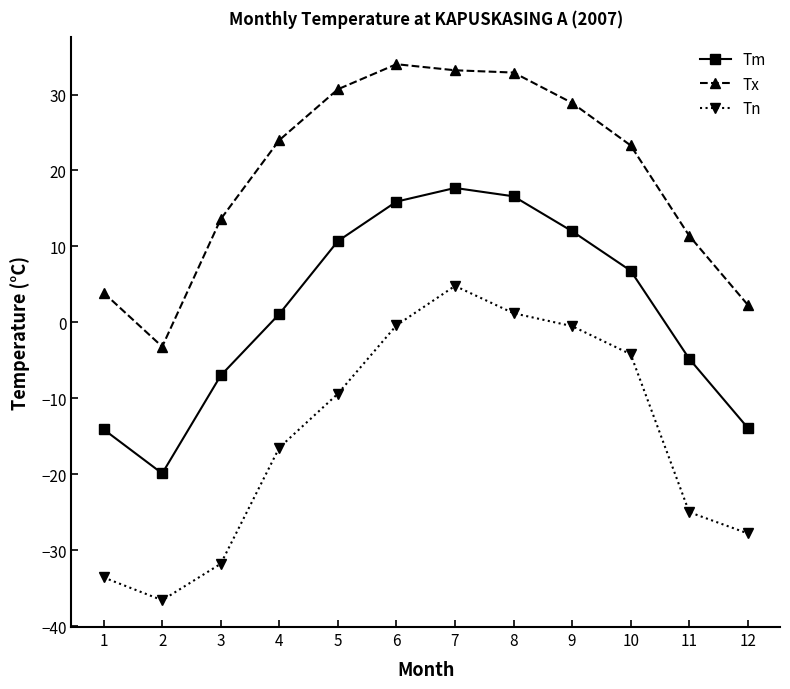

Is the value of Tn at 11 greater than the value of Tm at 7?

No